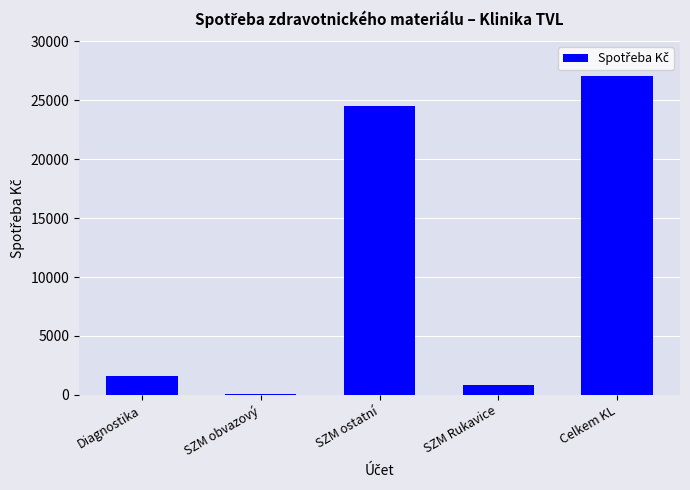

Reading right to left, what are all the values shown in this chart?

27005.1	814.0	24475.8	97.3	1618.1